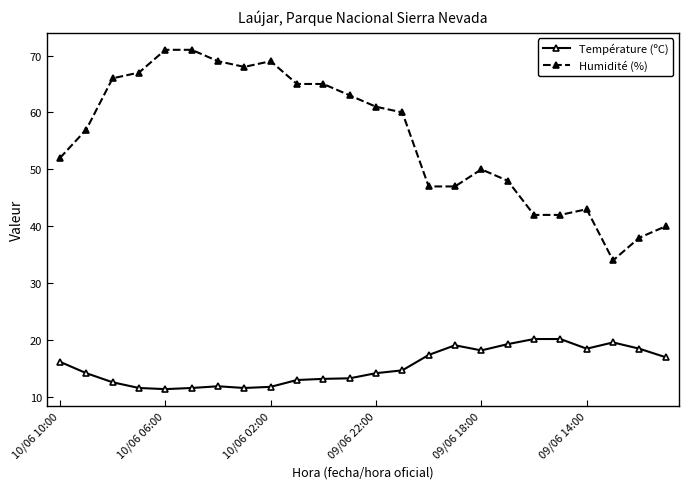

How many values in the Humidité (%) series are below 60?

12